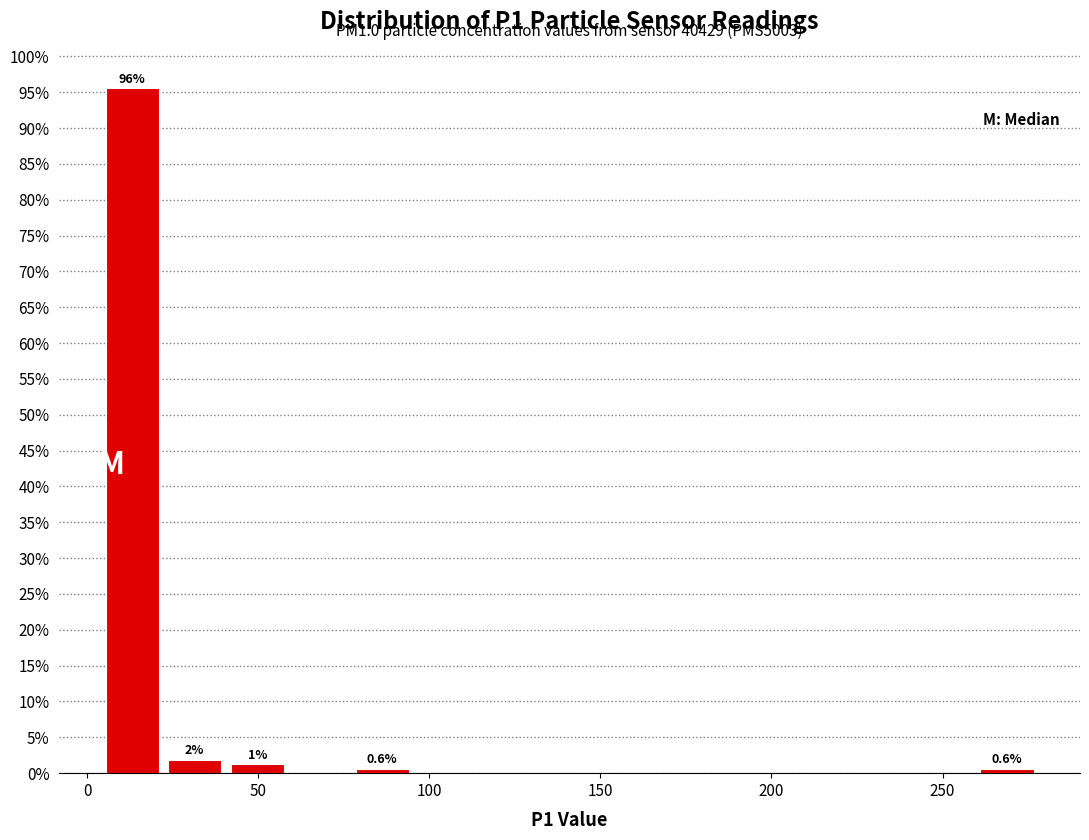

Read against the x-axis, roughly where is the centre of the tallest bar?

15